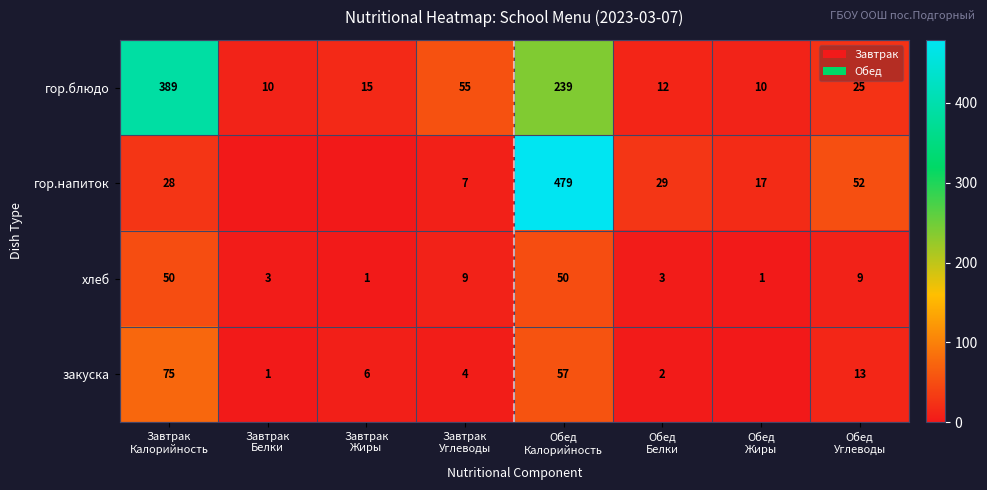

What is the difference between the maximum and minimum values in the хлеб series?

49